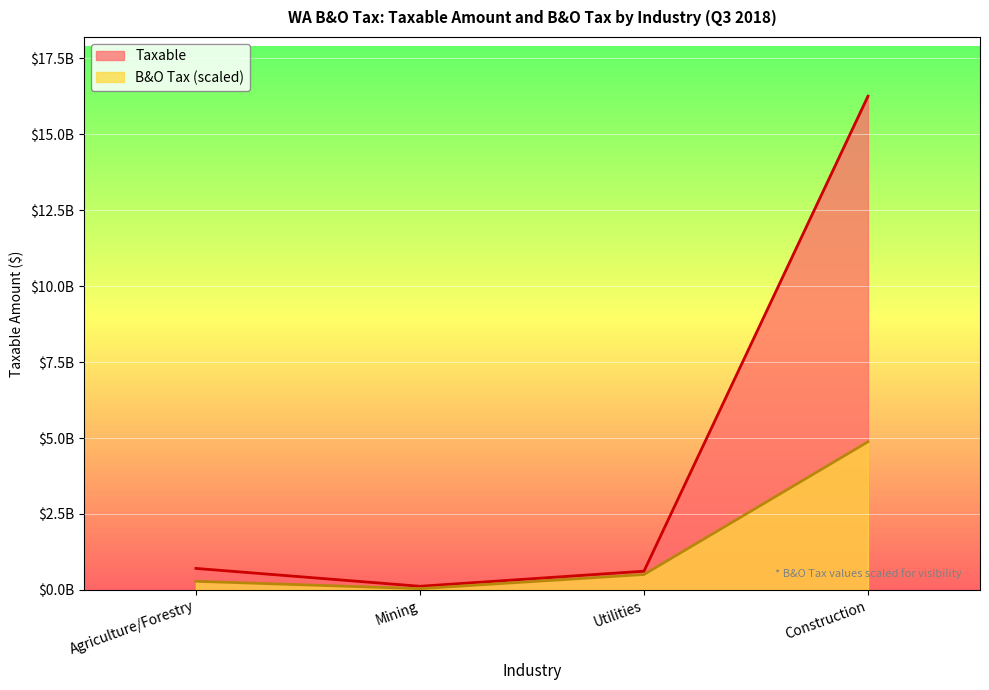

What is the maximum value shown in the chart?

16255710815.0